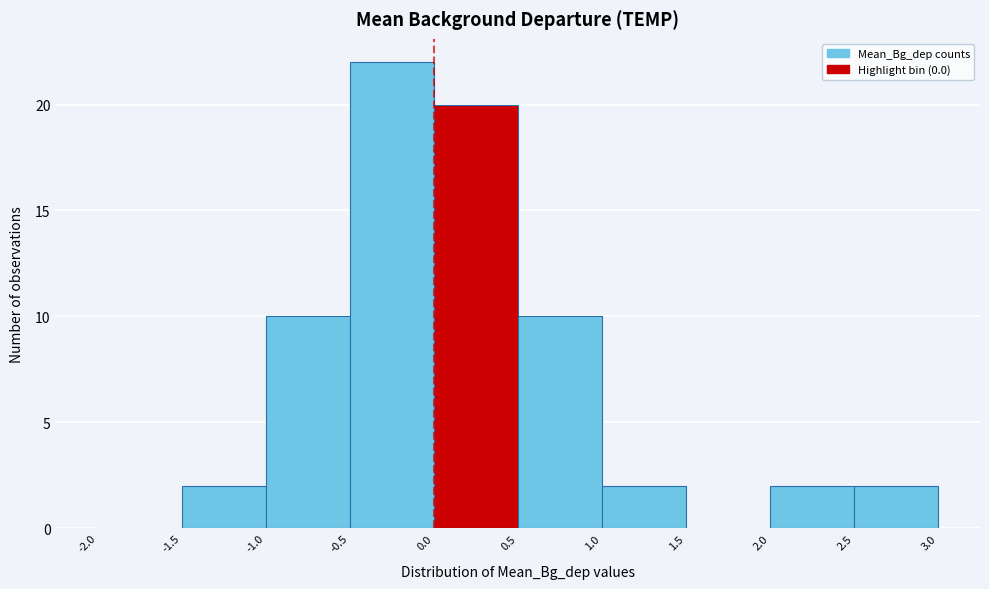

What is the height of the bar covering 0.5 to 1.0 on the x-axis? The values are not printed on the chart, so give them approximately, as read against the axis.

10